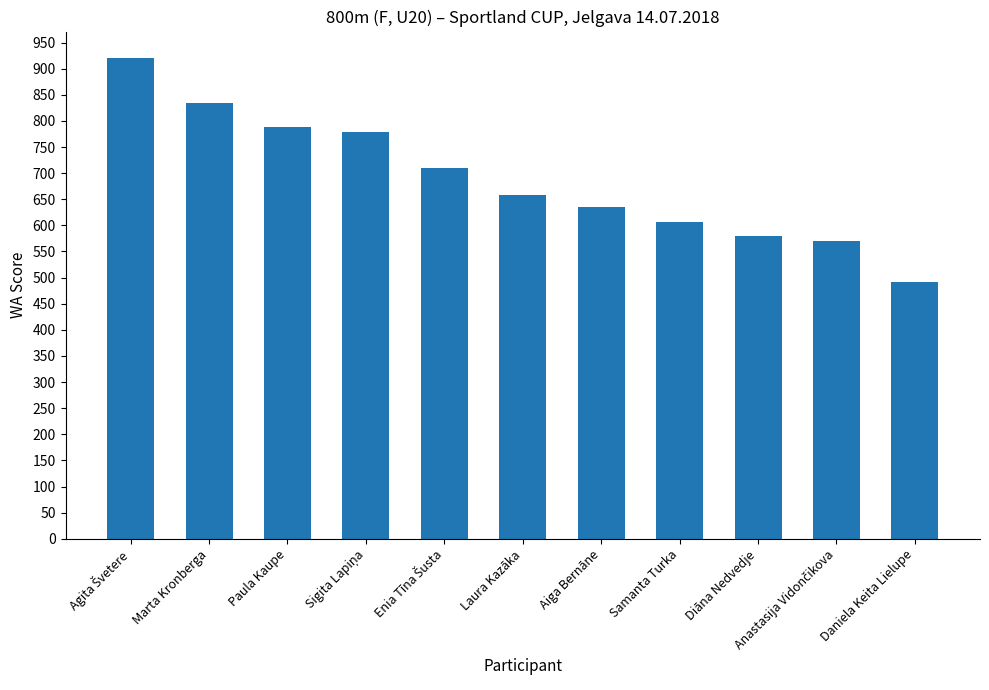

What is the label of the 5th bar from the right?

Aiga Bernāne